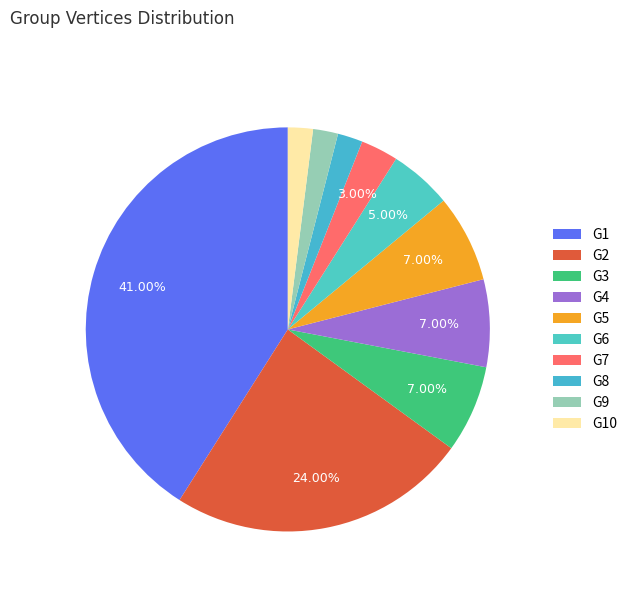

Is there any slice that represents more than half of the pie?

No